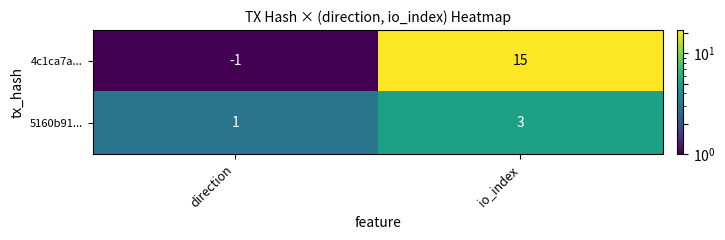

Which label corresponds to the largest value in the chart?

io_index